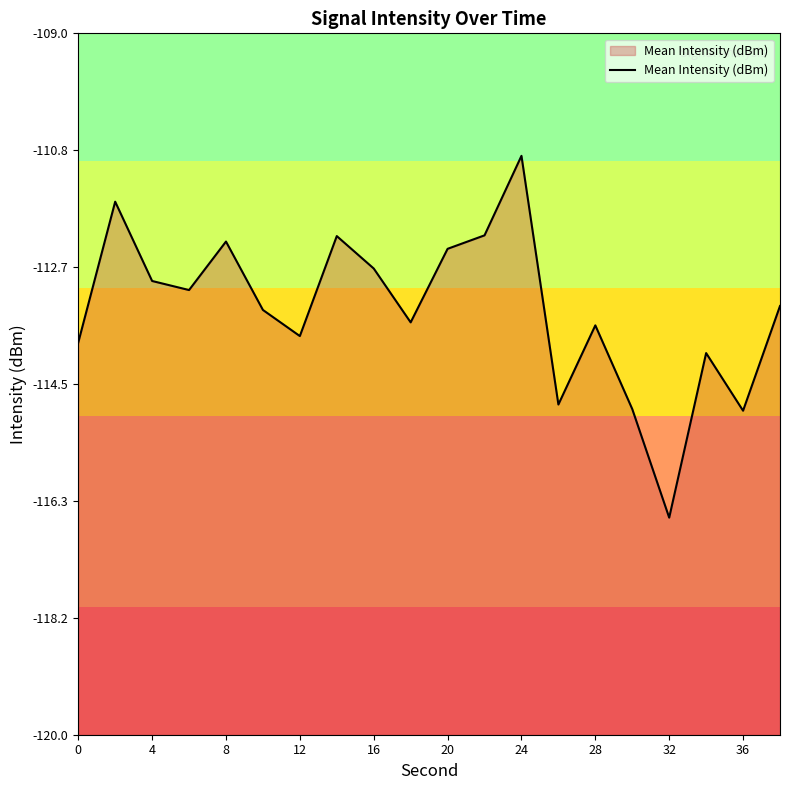

What is the change in value from 16 to 32?

-3.9